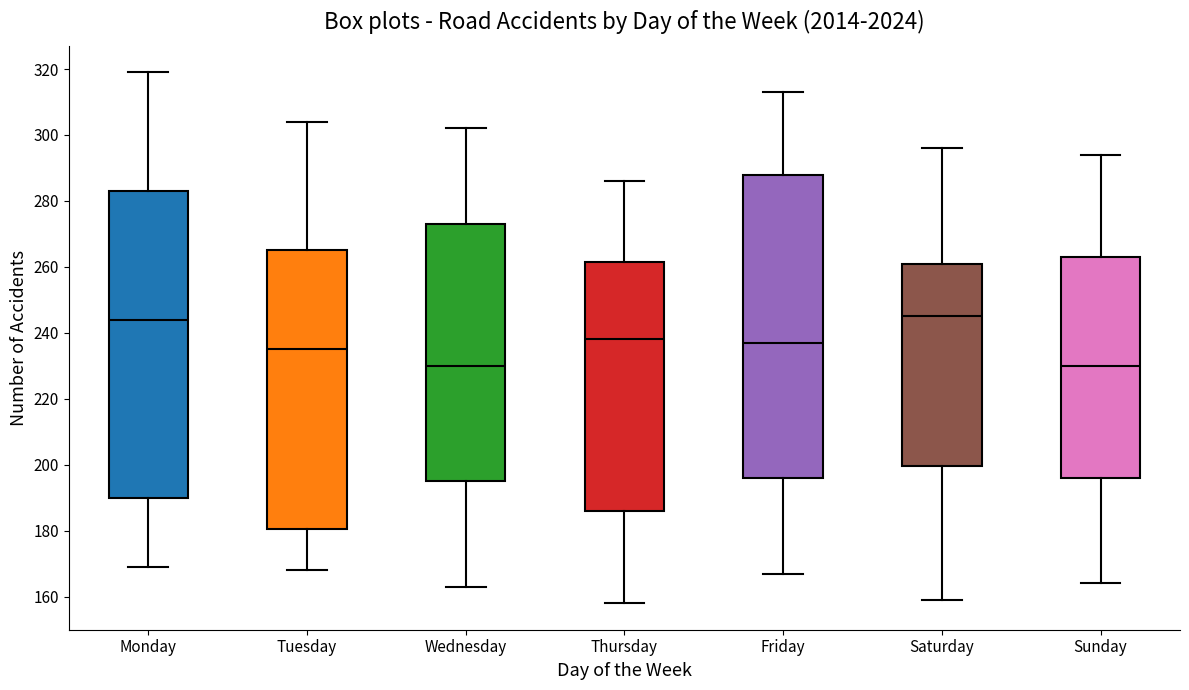

Reading left to right, read every box against the y-axis: the position of its median line, the range the box covers, and the ends of its whiskers. The values are not printed on the chart, so give them approximately, as read against the axis.

Monday: median 244, box 190 to 284, whiskers 170 to 320
Tuesday: median 236, box 180 to 266, whiskers 168 to 304
Wednesday: median 230, box 196 to 274, whiskers 164 to 302
Thursday: median 238, box 186 to 262, whiskers 158 to 286
Friday: median 238, box 196 to 288, whiskers 168 to 314
Saturday: median 246, box 200 to 262, whiskers 160 to 296
Sunday: median 230, box 196 to 264, whiskers 164 to 294